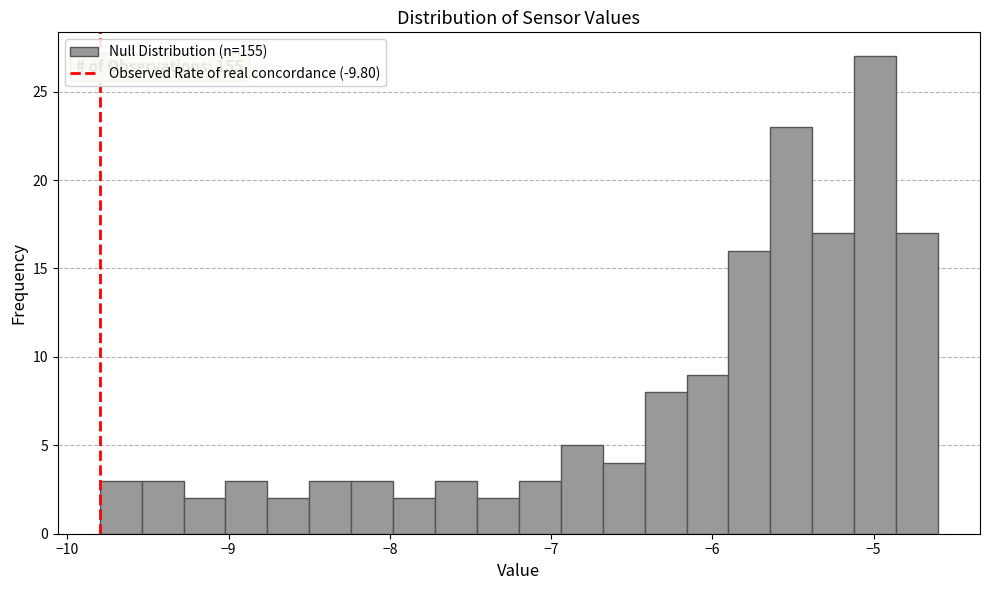

Around what value on the x-axis is the tallest bar? Give the approximate position of its centre, as read against the axis.

-5.0